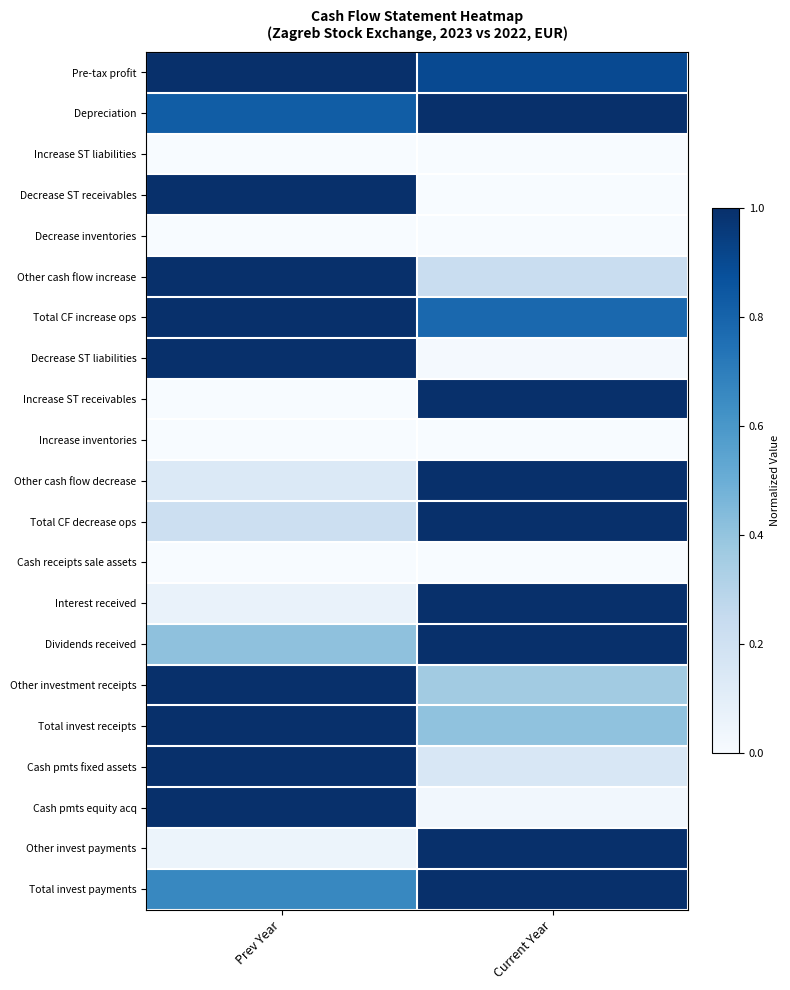

Reading left to right, list all the values displayed in this chart.

Pre-tax profit: Prev Year=1.0	Current Year=0.9
Depreciation: Prev Year=0.8	Current Year=1.0
Increase ST liabilities: Prev Year=0.0	Current Year=0.0
Decrease ST receivables: Prev Year=1.0	Current Year=0.0
Decrease inventories: Prev Year=0.0	Current Year=0.0
Other cash flow increase: Prev Year=1.0	Current Year=0.2
Total CF increase ops: Prev Year=1.0	Current Year=0.8
Decrease ST liabilities: Prev Year=1.0	Current Year=0.0
Increase ST receivables: Prev Year=0.0	Current Year=1.0
Increase inventories: Prev Year=0.0	Current Year=0.0
Other cash flow decrease: Prev Year=0.1	Current Year=1.0
Total CF decrease ops: Prev Year=0.2	Current Year=1.0
Cash receipts sale assets: Prev Year=0.0	Current Year=0.0
Interest received: Prev Year=0.1	Current Year=1.0
Dividends received: Prev Year=0.4	Current Year=1.0
Other investment receipts: Prev Year=1.0	Current Year=0.4
Total invest receipts: Prev Year=1.0	Current Year=0.4
Cash pmts fixed assets: Prev Year=1.0	Current Year=0.2
Cash pmts equity acq: Prev Year=1.0	Current Year=0.0
Other invest payments: Prev Year=0.1	Current Year=1.0
Total invest payments: Prev Year=0.7	Current Year=1.0